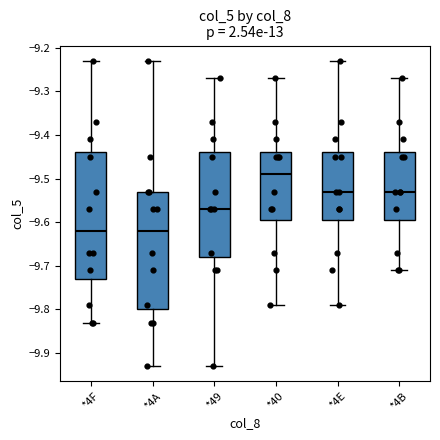

Reading left to right, transcribe this box plot: for each box, give where its median line is, the range the box spans, and where its two whiskers end, as read against the y-axis. The values are not printed on the chart, so give them approximately, as read against the axis.

*4F: median -9.62, box -9.73 to -9.44, whiskers -9.83 to -9.23
*4A: median -9.62, box -9.80 to -9.53, whiskers -9.93 to -9.23
*49: median -9.57, box -9.68 to -9.44, whiskers -9.93 to -9.27
*40: median -9.49, box -9.59 to -9.44, whiskers -9.79 to -9.27
*4E: median -9.53, box -9.59 to -9.44, whiskers -9.79 to -9.23
*4B: median -9.53, box -9.59 to -9.44, whiskers -9.71 to -9.27